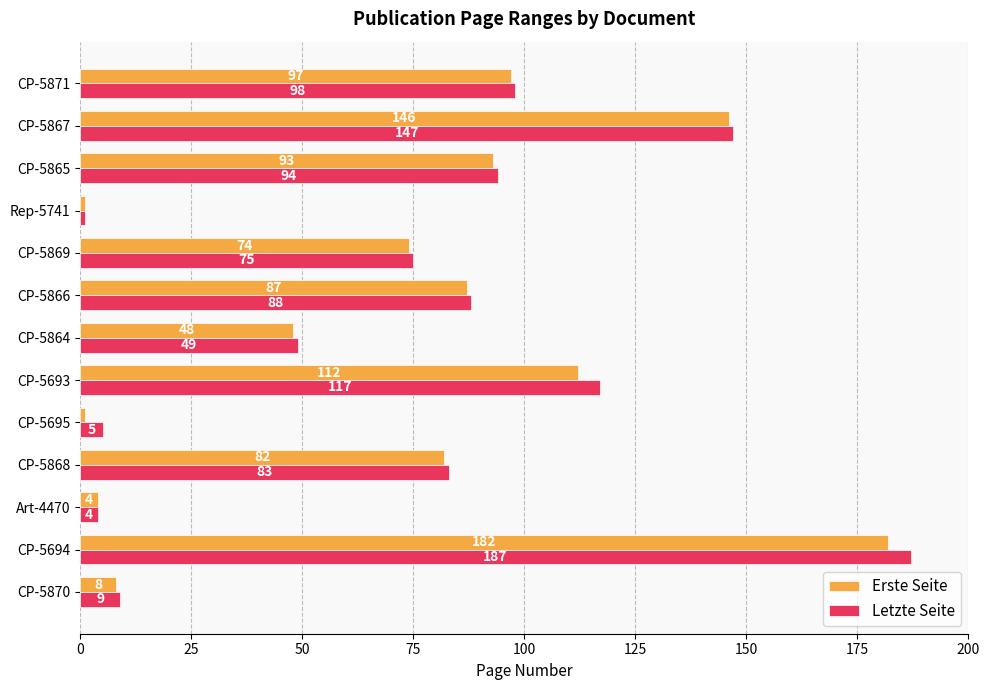

The value of Erste Seite at CP-5871 is 167. True or false?

False